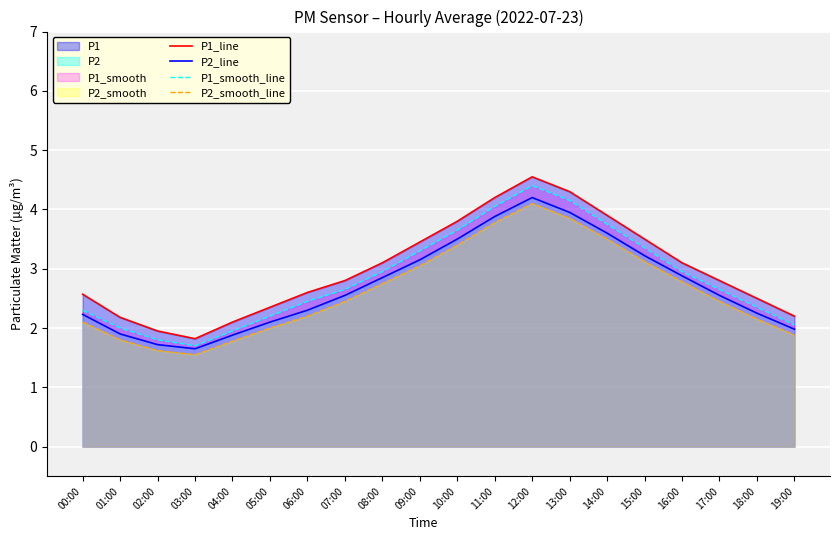

What is the label of the 3rd point from the right?

17:00